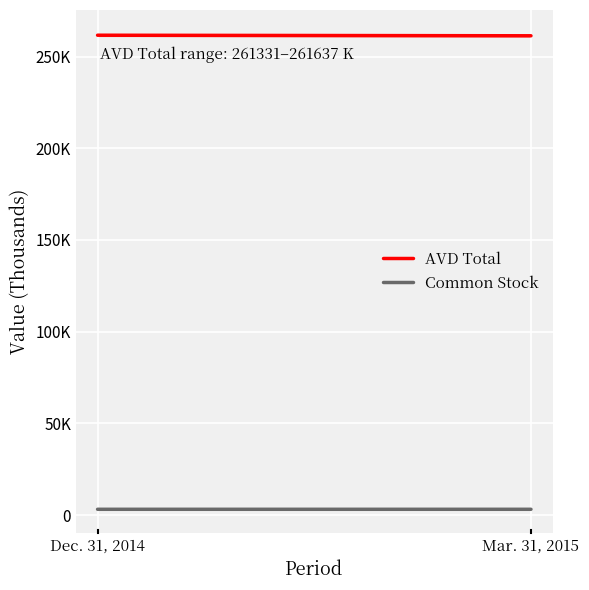

What is the label of the 1st point from the left?

Dec. 31, 2014